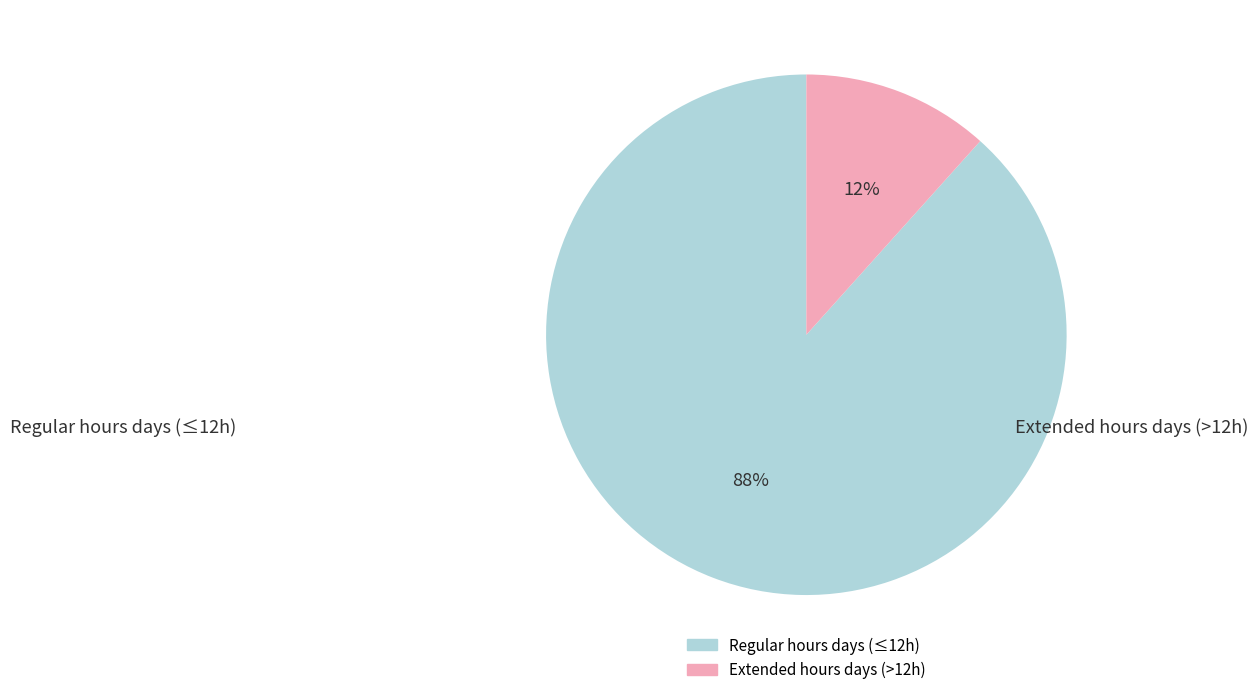

Is there a majority slice in this chart?

Yes